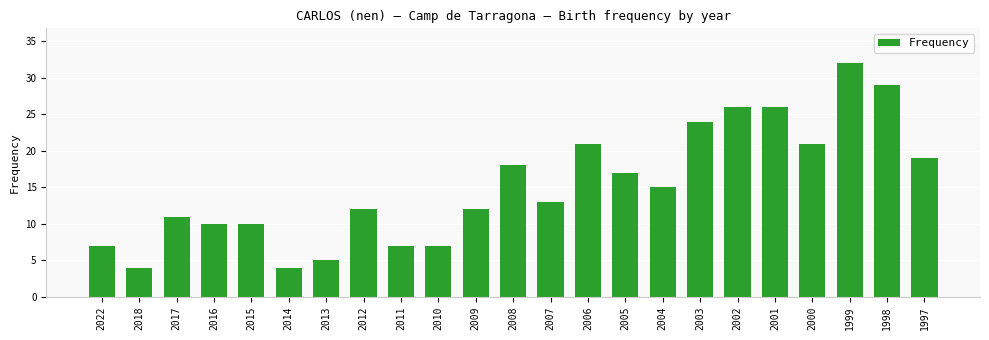

What is the value of the 9th bar from the left?

7